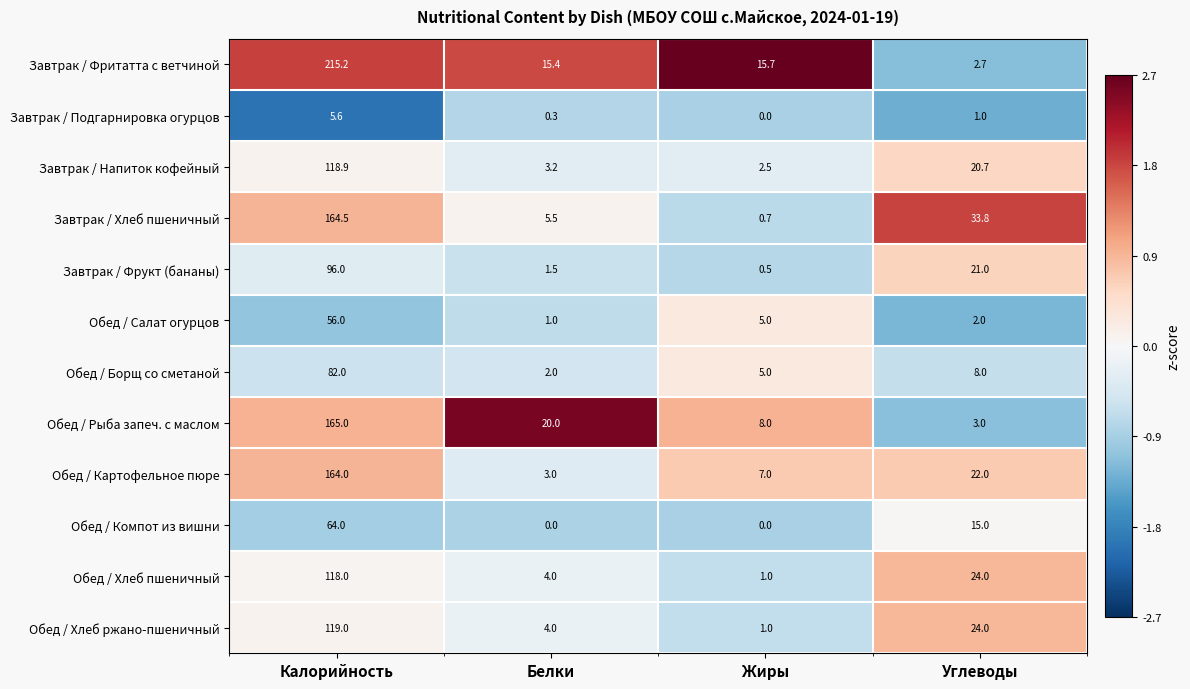

How many values in the Обед / Салат огурцов series are below 5?

2